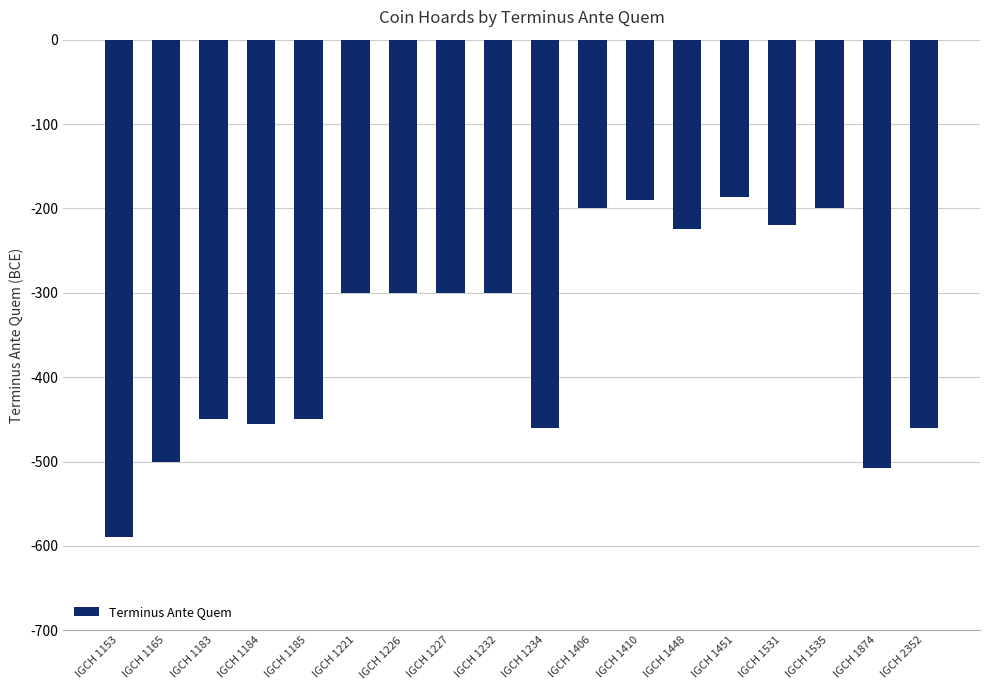

What is the difference between the second highest and second lowest values?

318